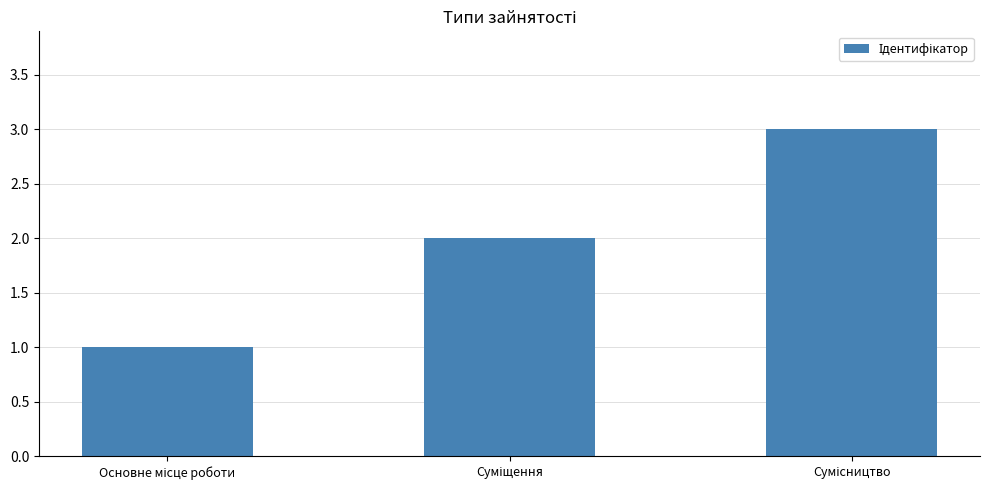

What is the maximum value shown in the chart?

3